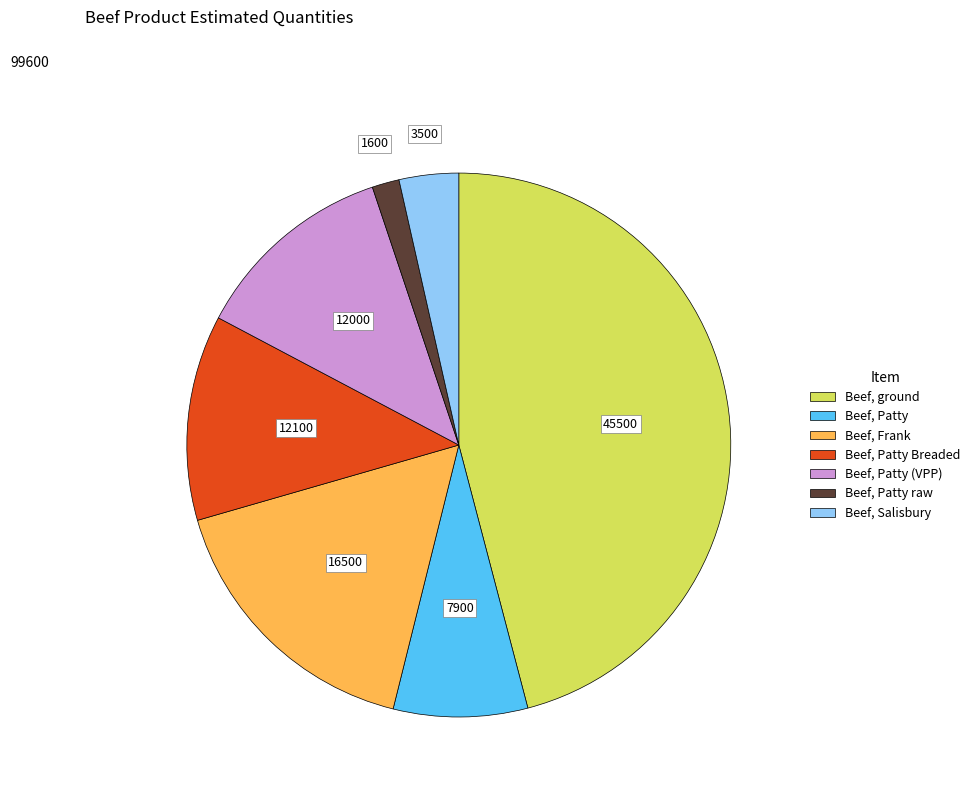

Is there a majority slice in this chart?

No